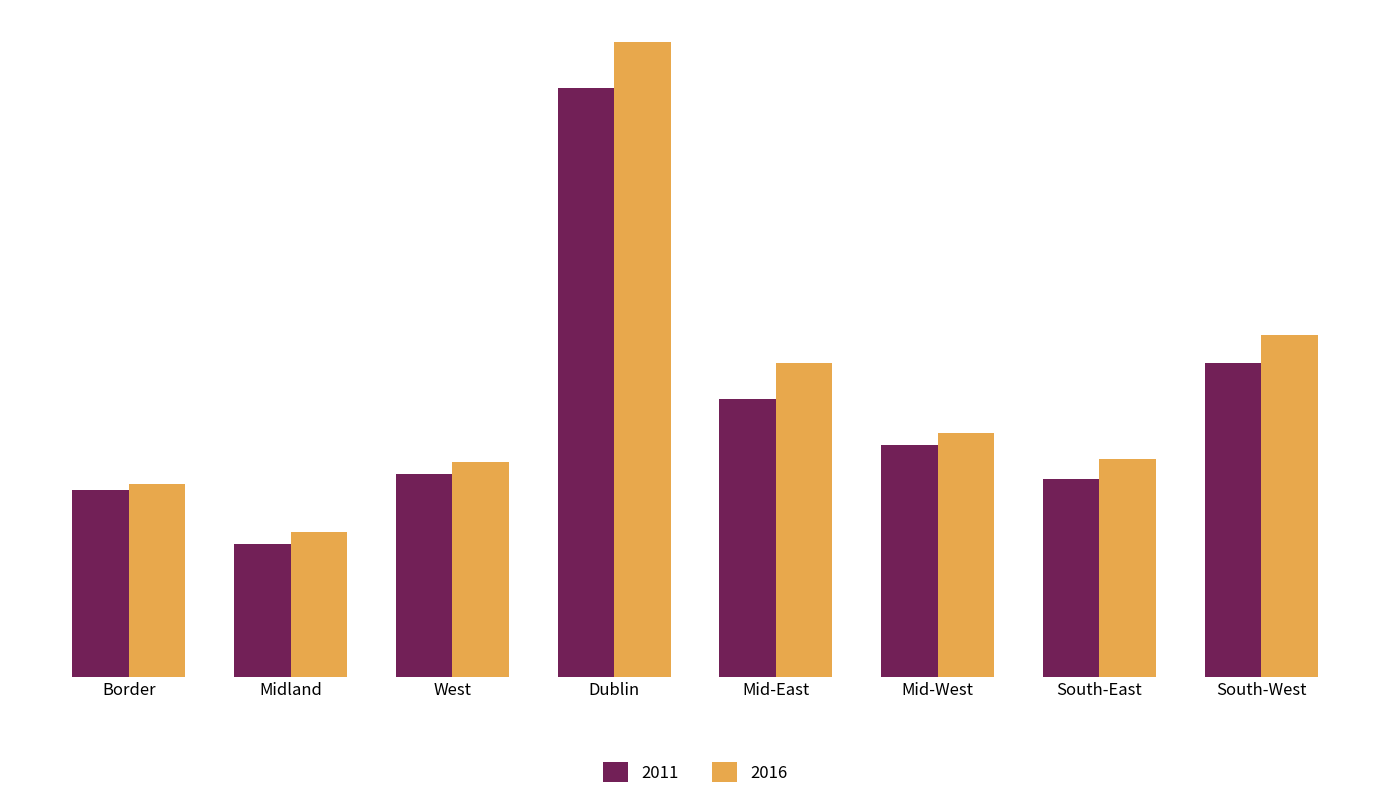

What are all the series names shown in the legend?

2011, 2016